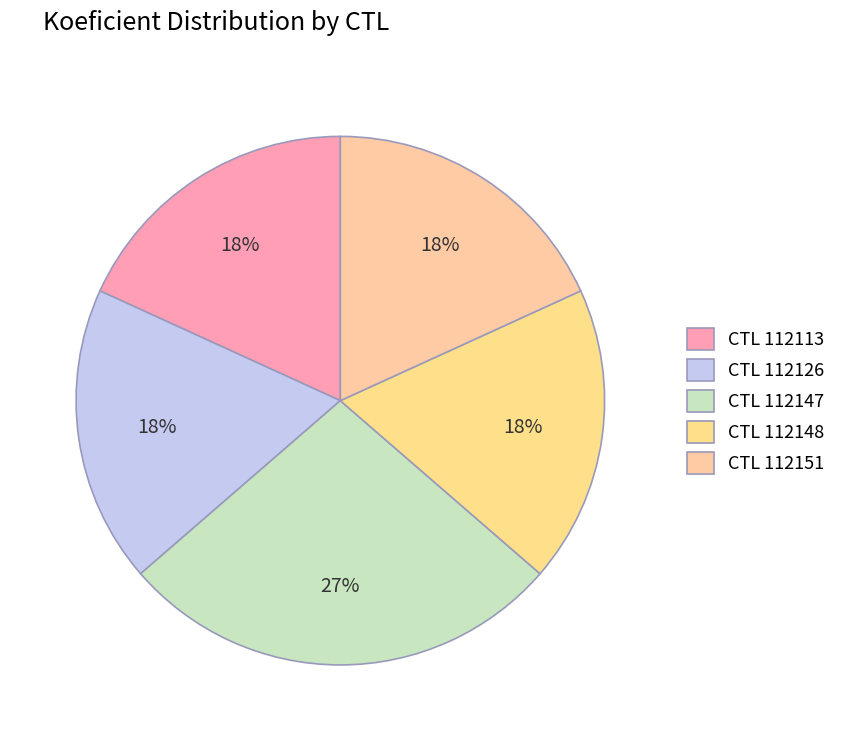

To the nearest percent, what is the average slice percentage?

20%